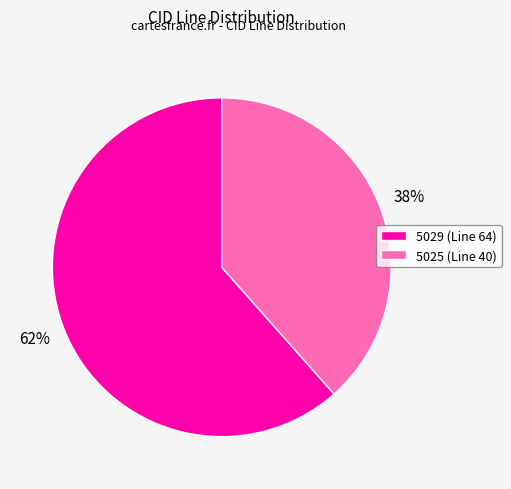

The 5029 slice represents 53% of the pie. True or false?

False